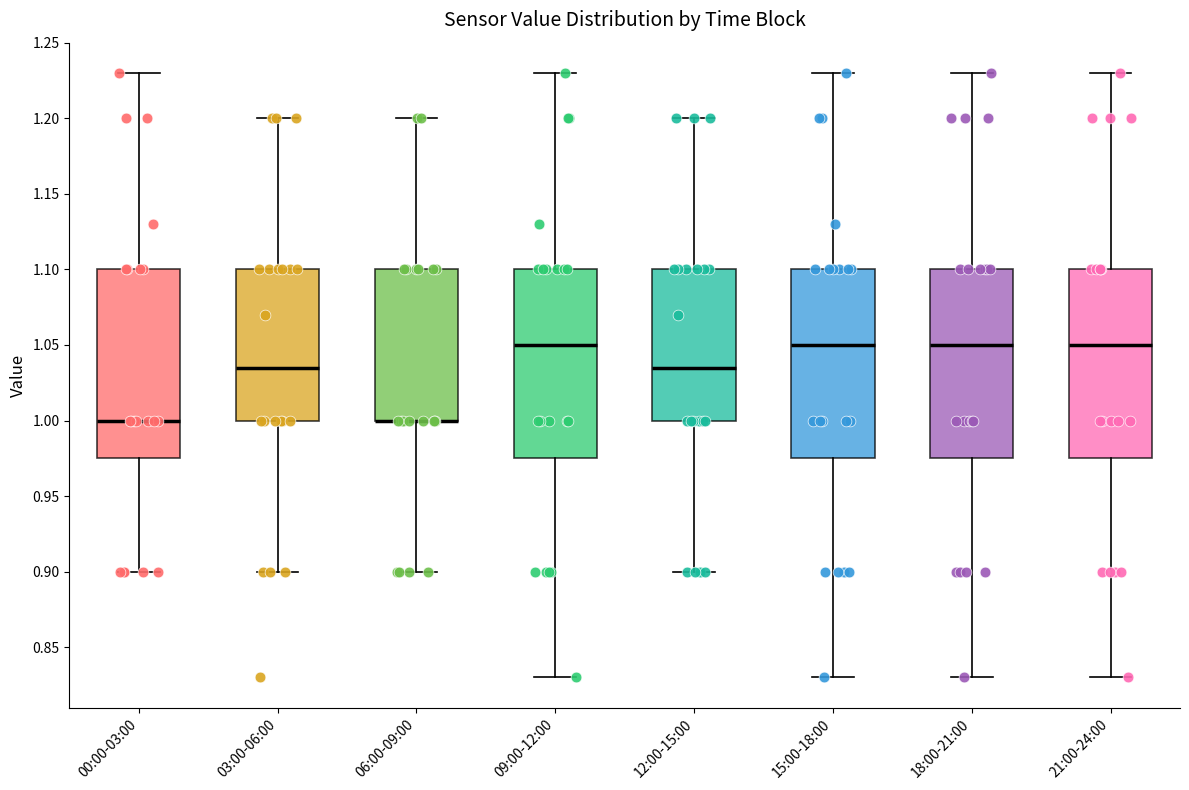

Reading left to right, read every box against the y-axis: the position of its median line, the range the box covers, and the ends of its whiskers. The values are not printed on the chart, so give them approximately, as read against the axis.

00:00-03:00: median 1.000, box 0.975 to 1.100, whiskers 0.900 to 1.230
03:00-06:00: median 1.035, box 1.000 to 1.100, whiskers 0.900 to 1.200
06:00-09:00: median 1.000 (drawn on the box's lower edge), box 1.000 to 1.100, whiskers 0.900 to 1.200
09:00-12:00: median 1.050, box 0.975 to 1.100, whiskers 0.830 to 1.230
12:00-15:00: median 1.035, box 1.000 to 1.100, whiskers 0.900 to 1.200
15:00-18:00: median 1.050, box 0.975 to 1.100, whiskers 0.830 to 1.230
18:00-21:00: median 1.050, box 0.975 to 1.100, whiskers 0.830 to 1.230
21:00-24:00: median 1.050, box 0.975 to 1.100, whiskers 0.830 to 1.230